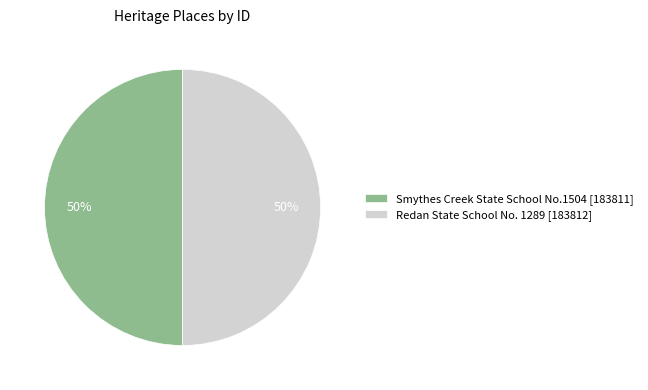

To the nearest percent, what portion does Redan State School No. 1289 [183812] represent?

50%